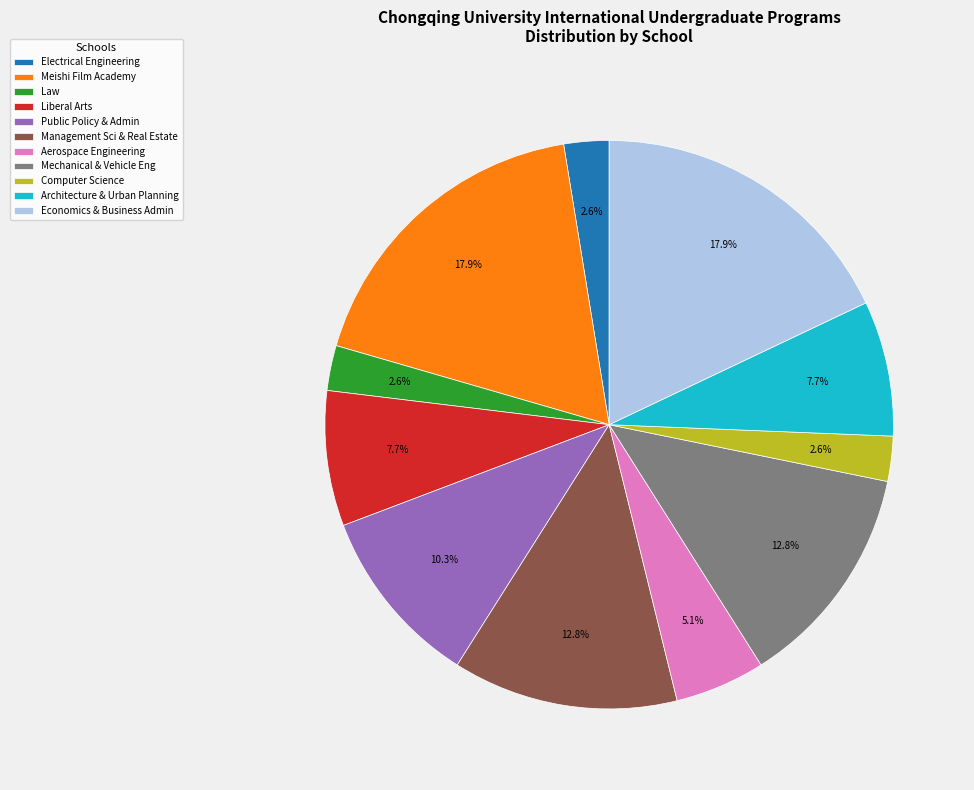

How much of the chart is everything except Meishi Film Academy?

82.1%